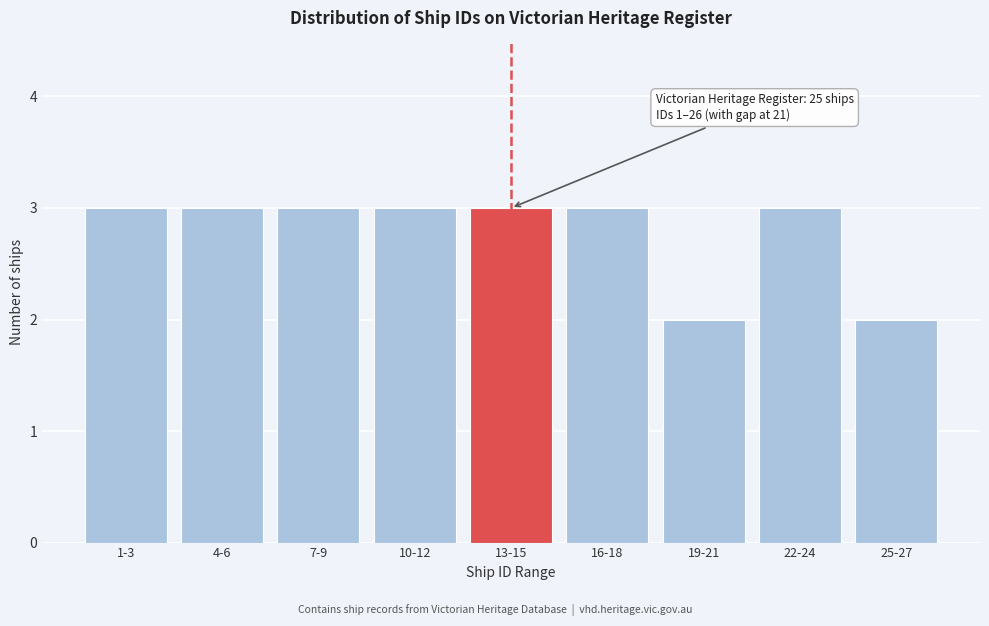

Reading left to right, list all the values displayed in this chart.

3	3	3	3	3	3	2	3	2